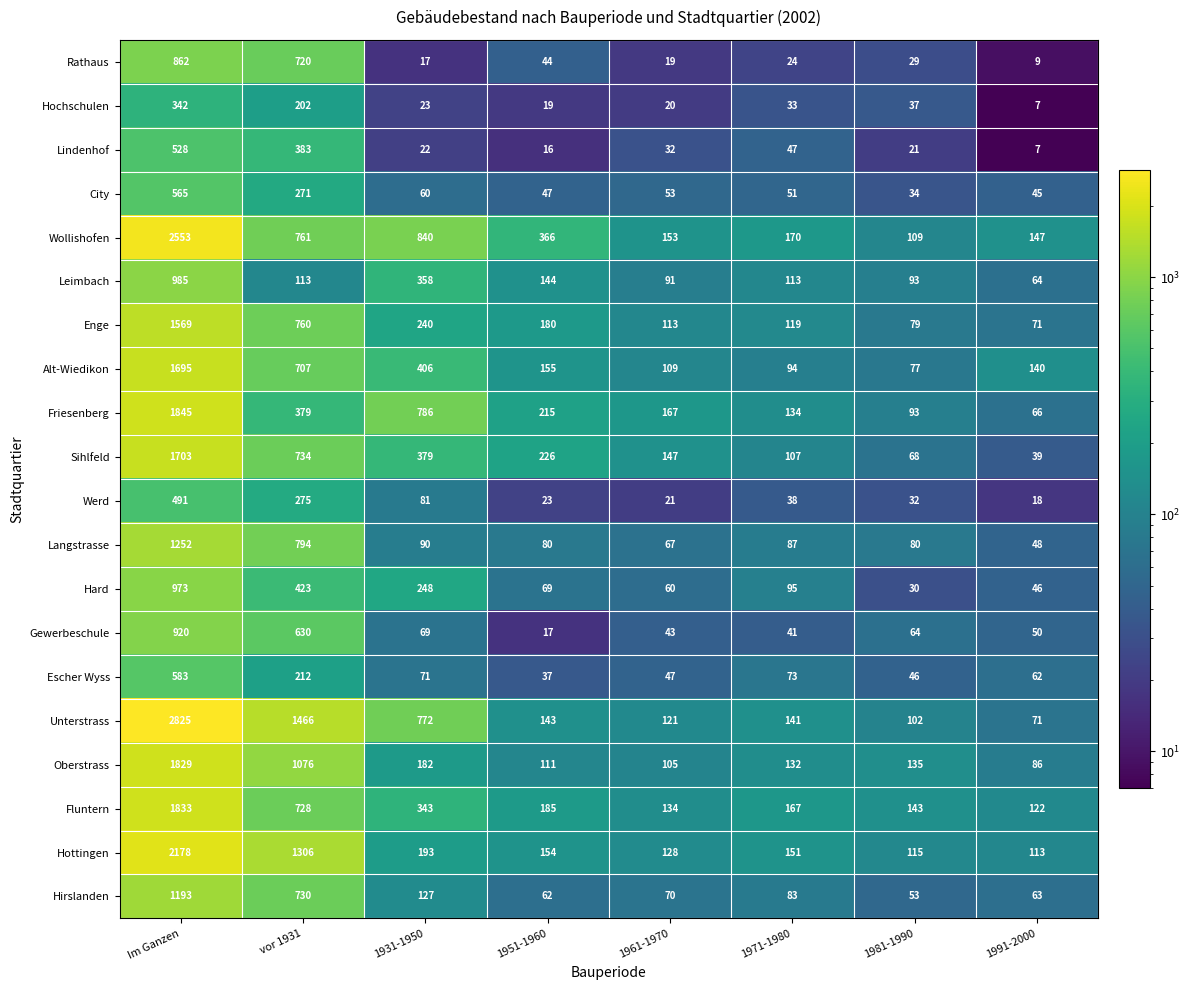

How many data points in Enge are less than 180?

4